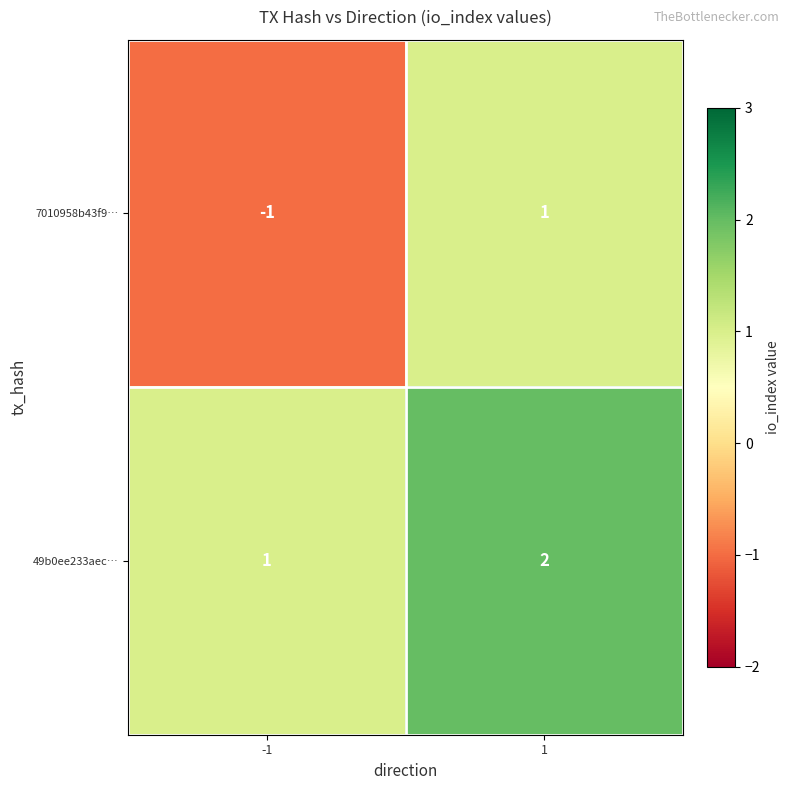

List the series in order of their peak value, highest first.

49b0ee233aec…, 7010958b43f9…